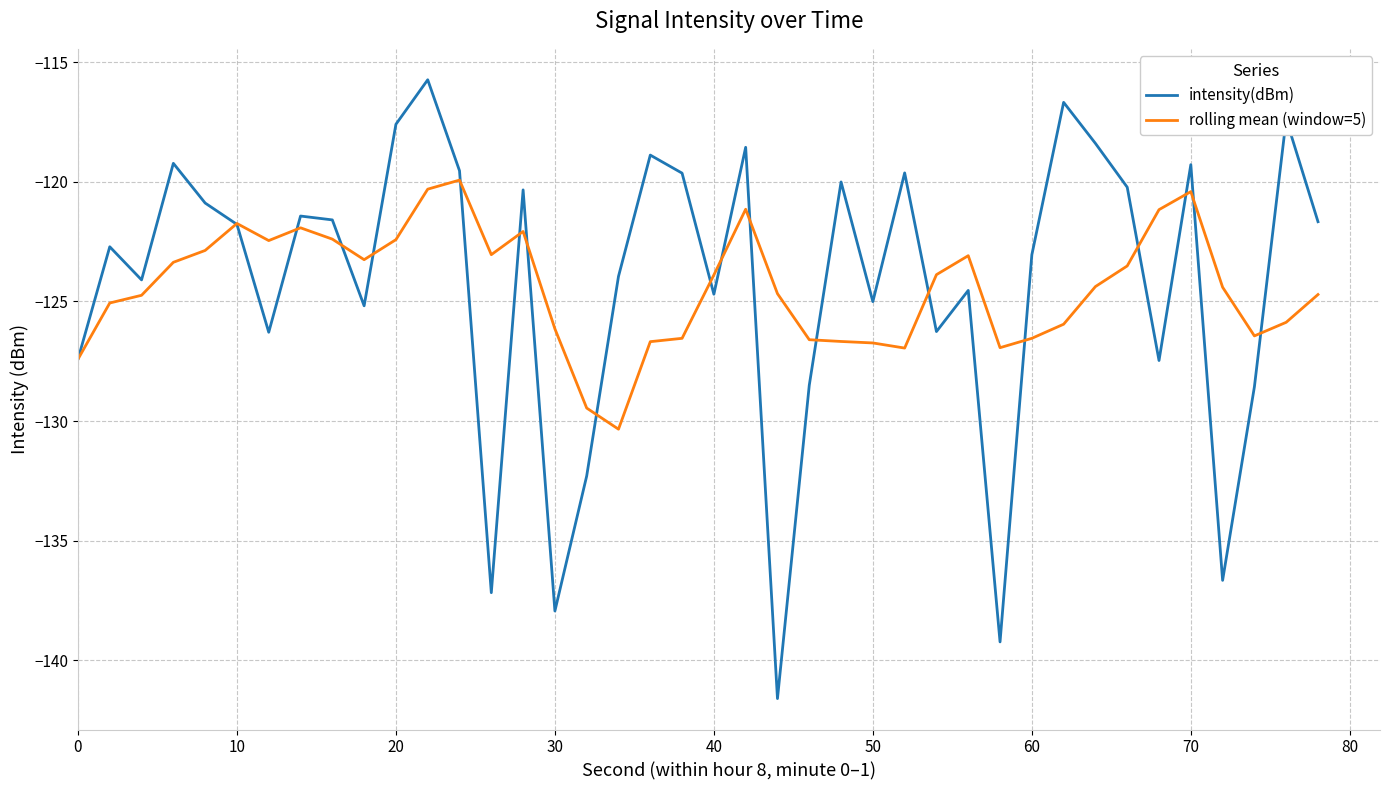

Rank the series by their maximum value, from highest to lowest.

intensity(dBm), rolling mean (window=5)